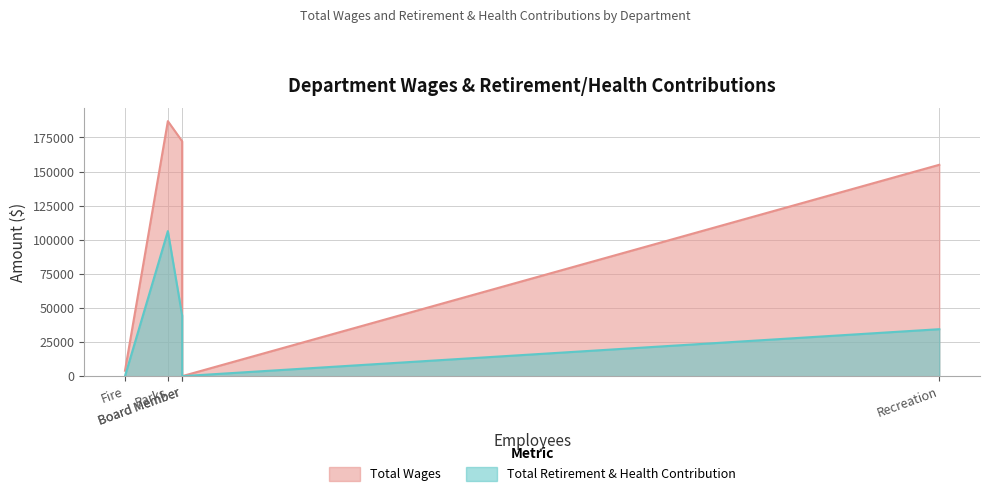

What is the highest value of the Total Retirement & Health Contribution series?

106334